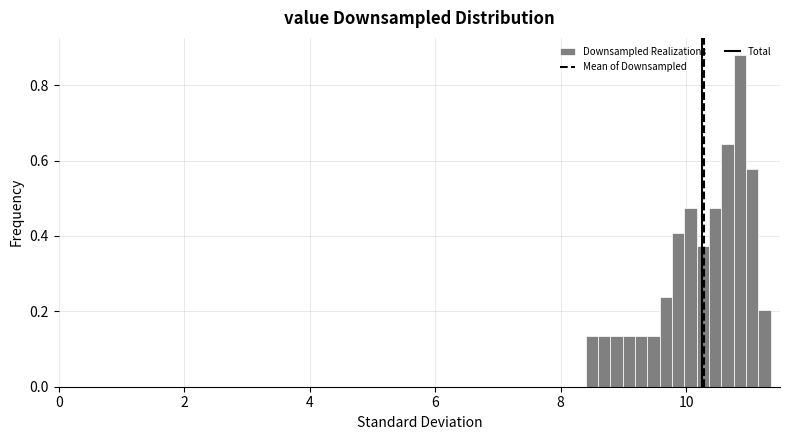

Read against the x-axis, roughly where is the centre of the tallest bar?

10.8